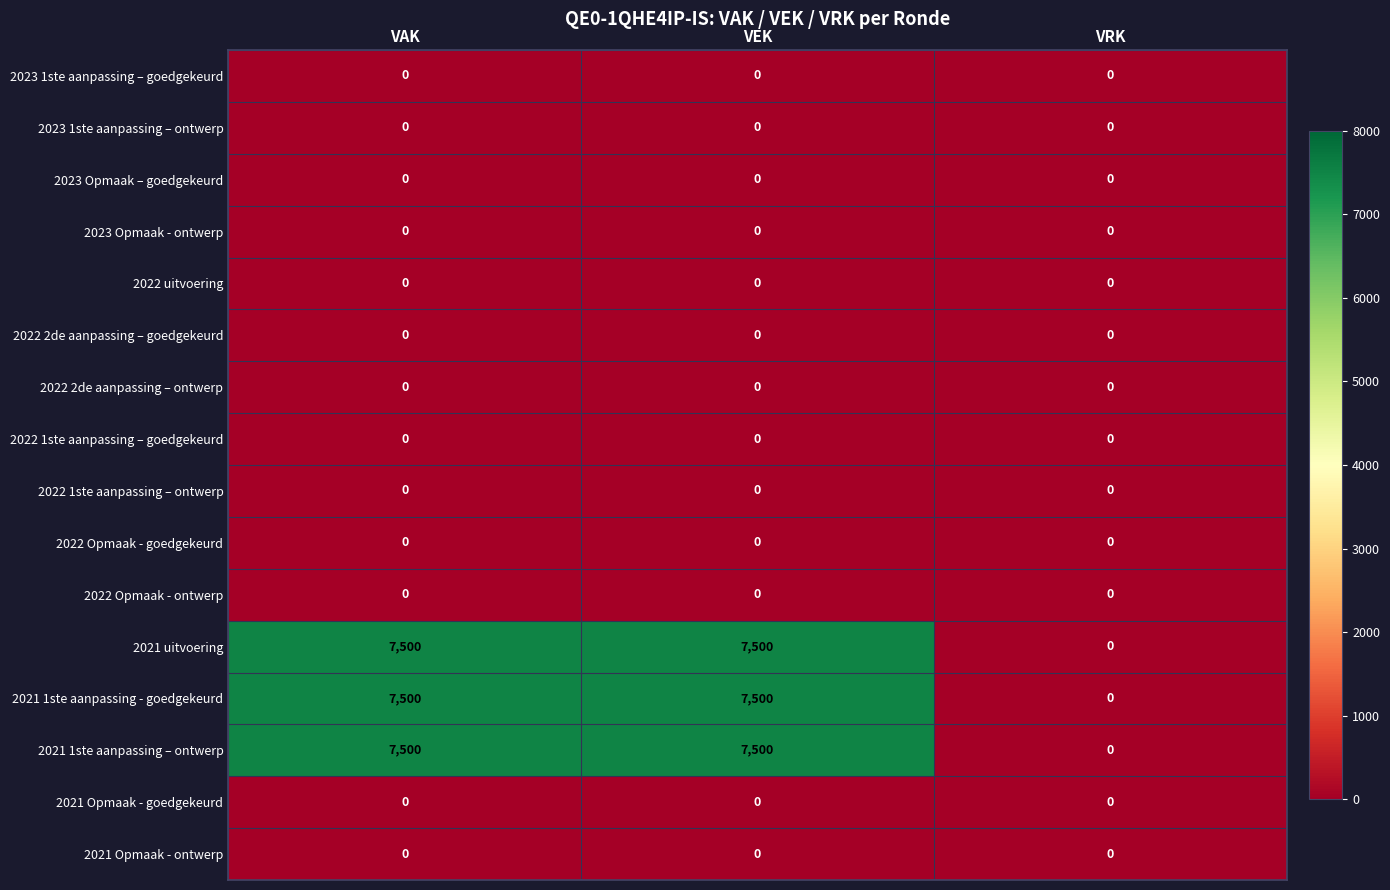

What is the difference between the highest and lowest values at VEK?

7500